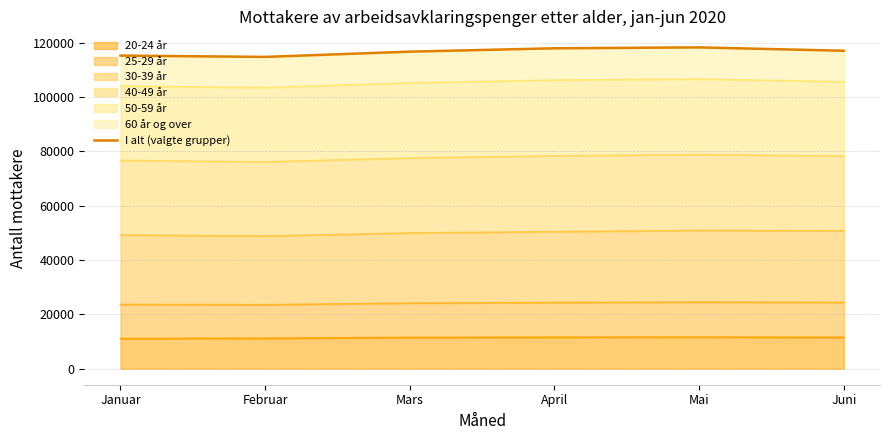

What position from the right is April?

3